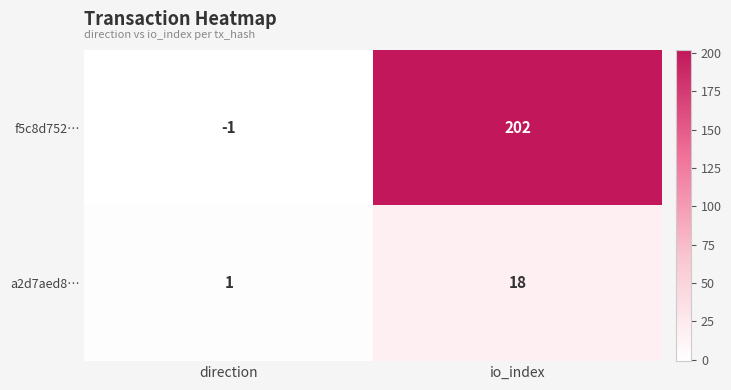

Which category has the lowest value in the a2d7aed8… series?

direction